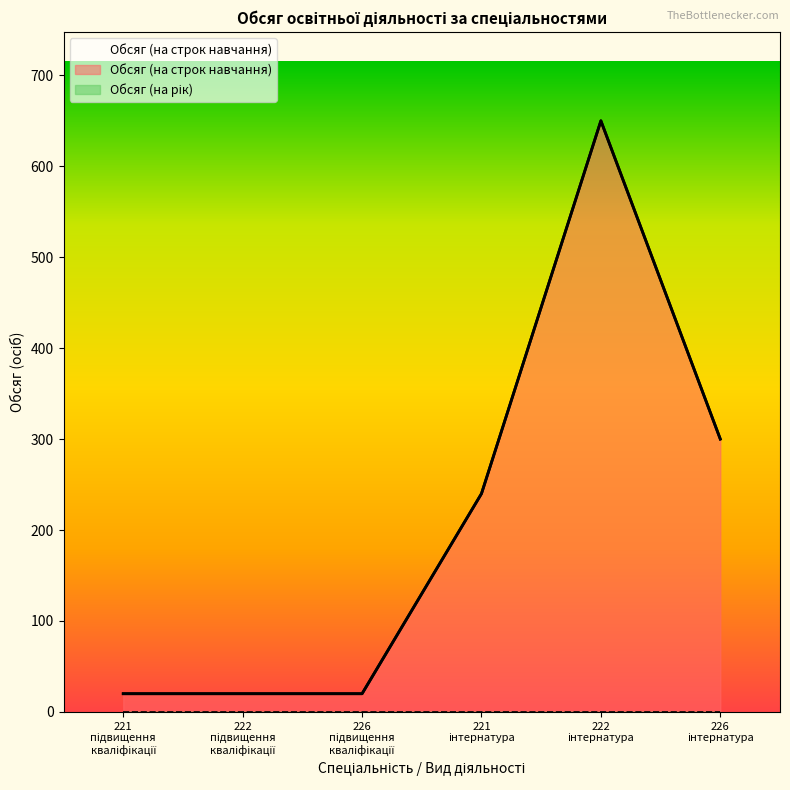

What is the difference between the second highest and minimum values?

280